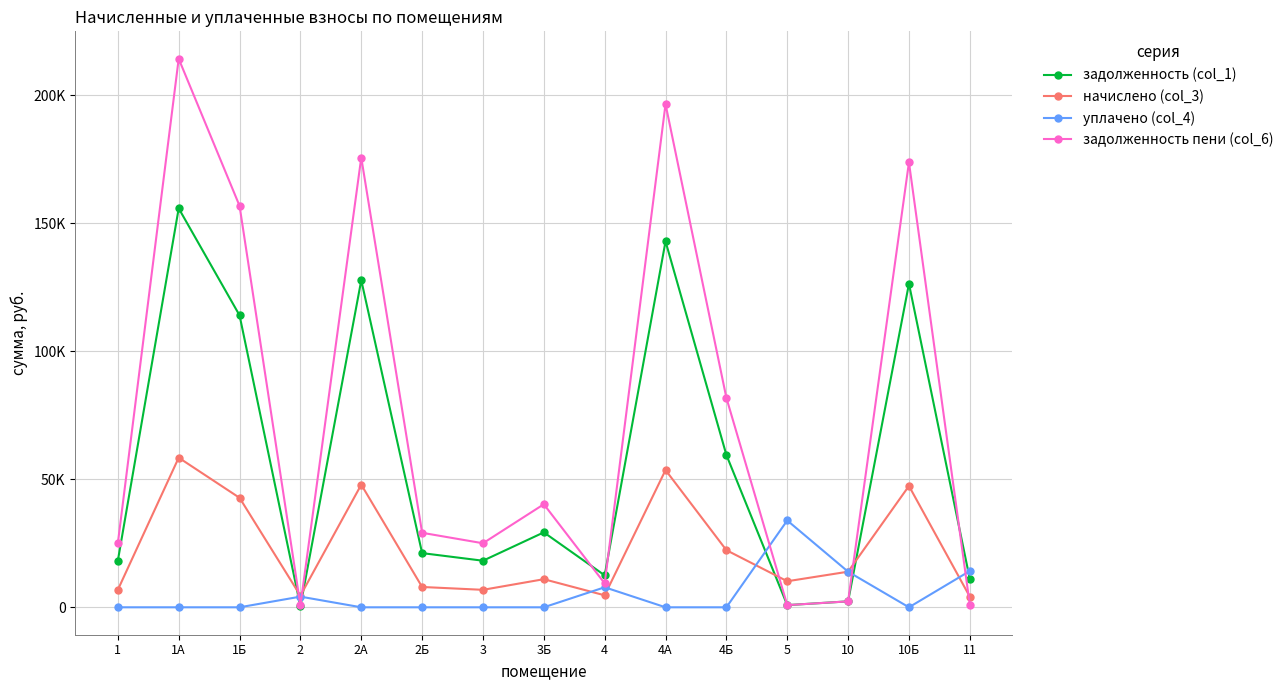

Does the chart have visible grid lines?

Yes